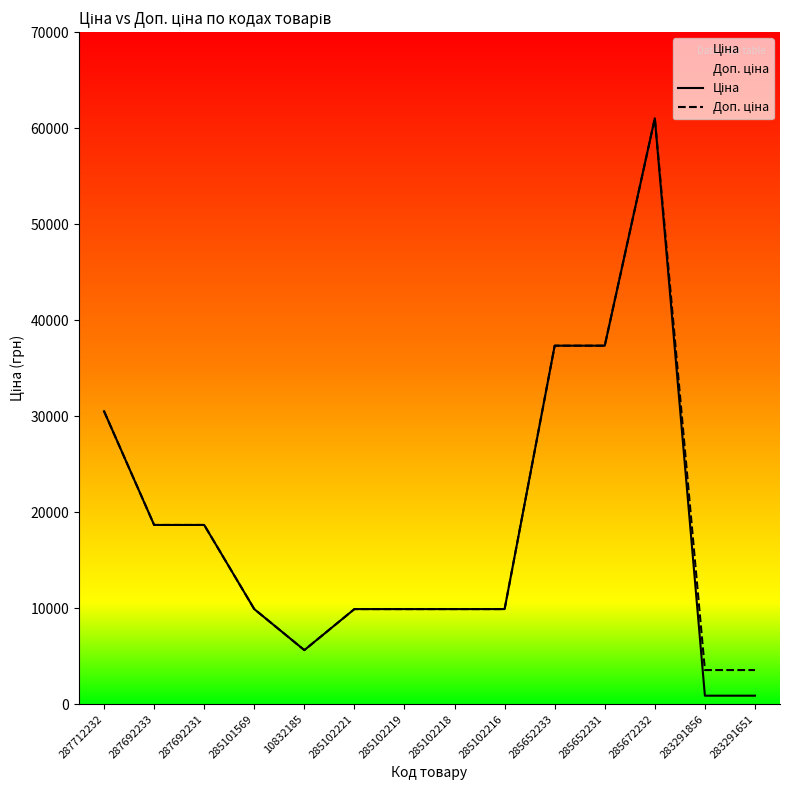

Which category has the lowest value in the Доп. ціна series?

283291856